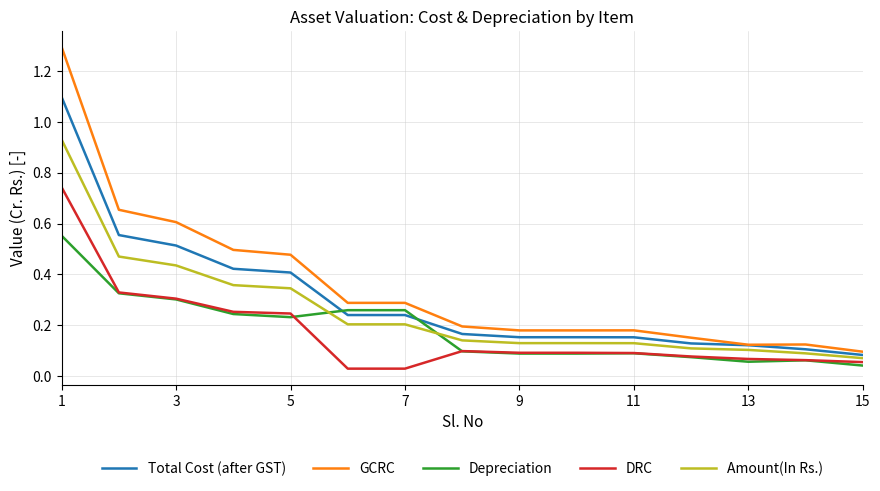

True or false: GCRC and Depreciation cross at least once.

False